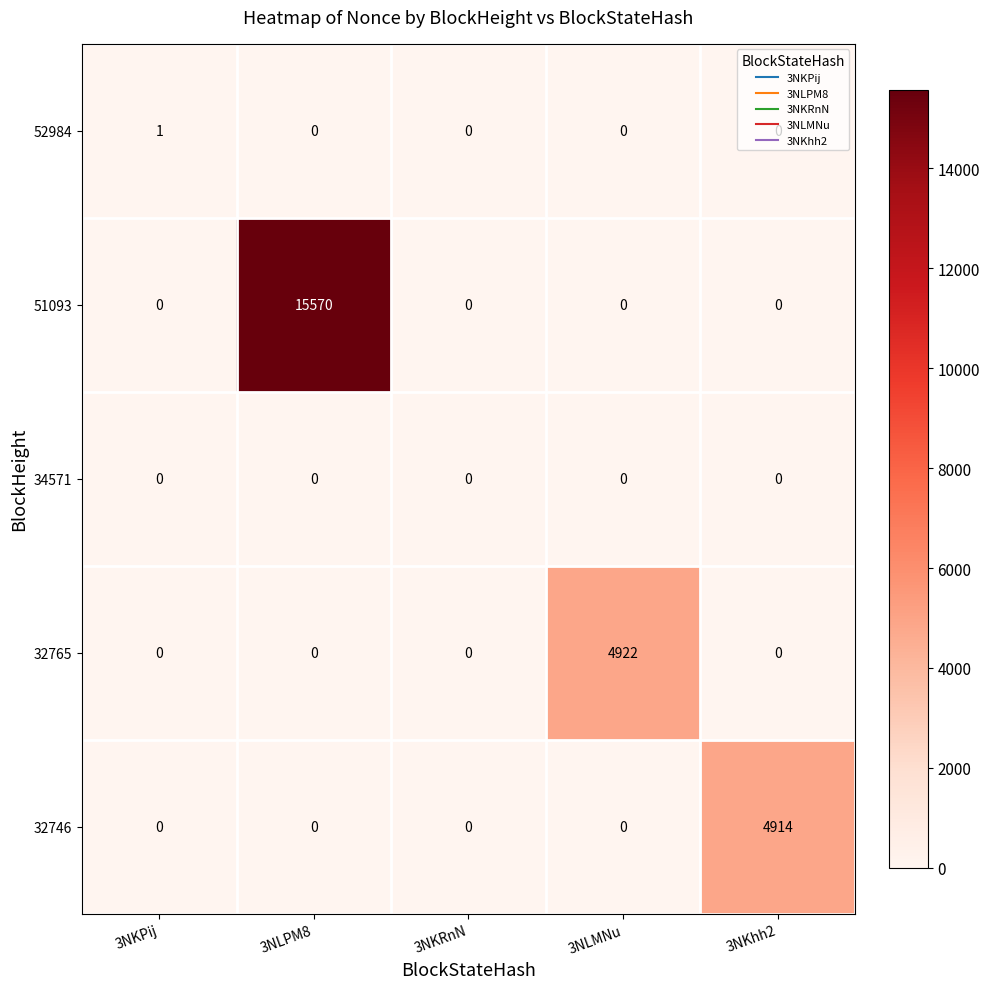

Read the 32765 value at 3NLMNu, to the nearest 100.

4900